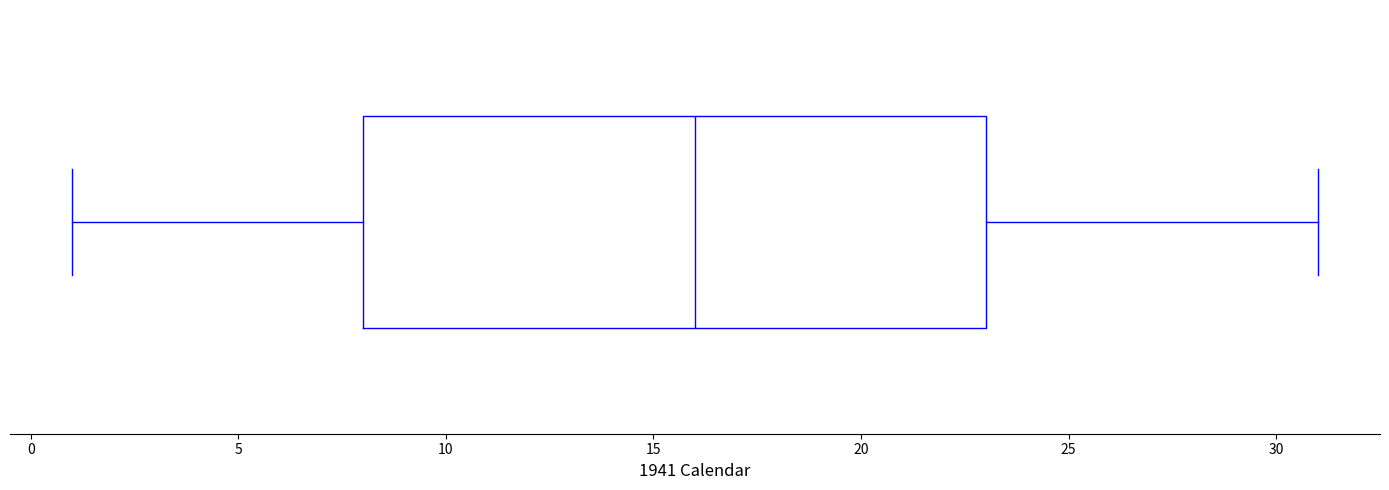

Transcribe this box plot: give where the median line is, the range the box spans, and where the two whiskers end, as read against the x-axis. The values are not printed on the chart, so give them approximately, as read against the axis.

median 16, box 8 to 23, whiskers 1 to 31